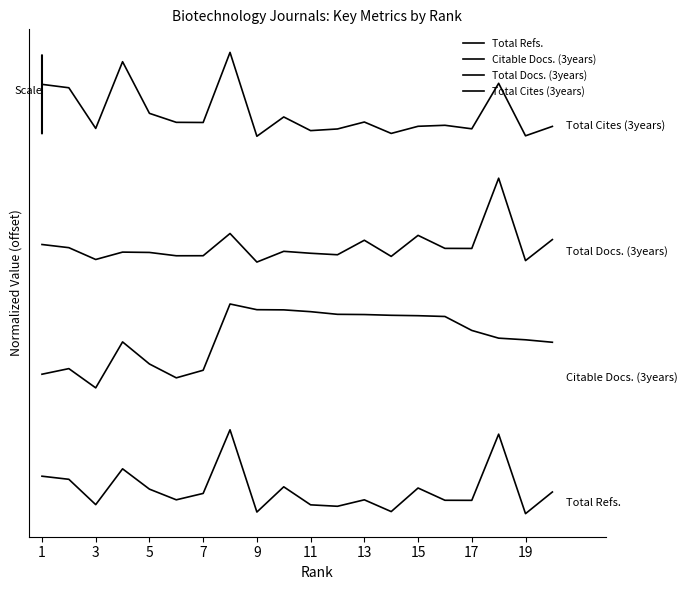

What is the average value of the Total Docs. (3years) series?

12742.7